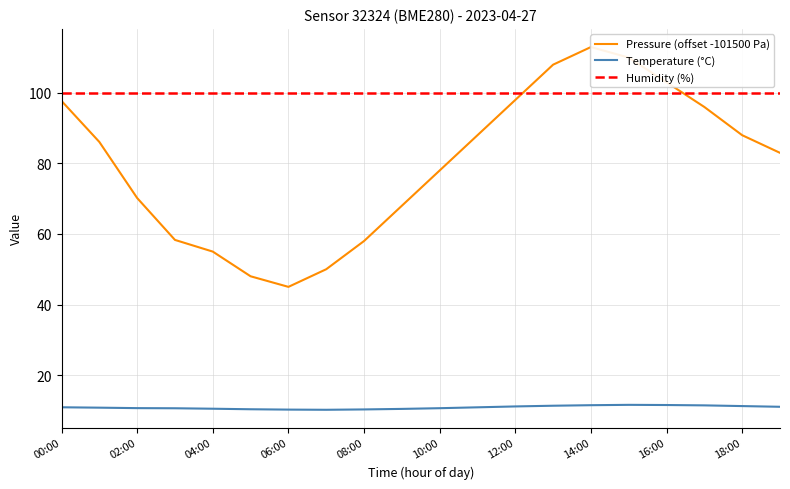

What is the sum of the Temperature (°C) values at 06:00 and 12:00?

21.3